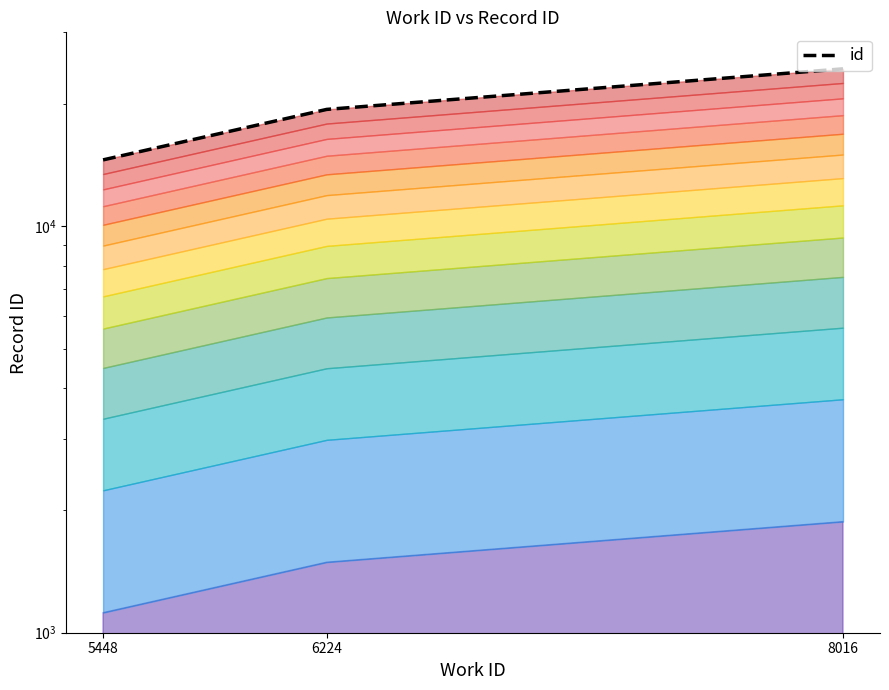

Reading left to right, transcribe all the data shown in this chart.

5448=14565	6224=19386	8016=24397